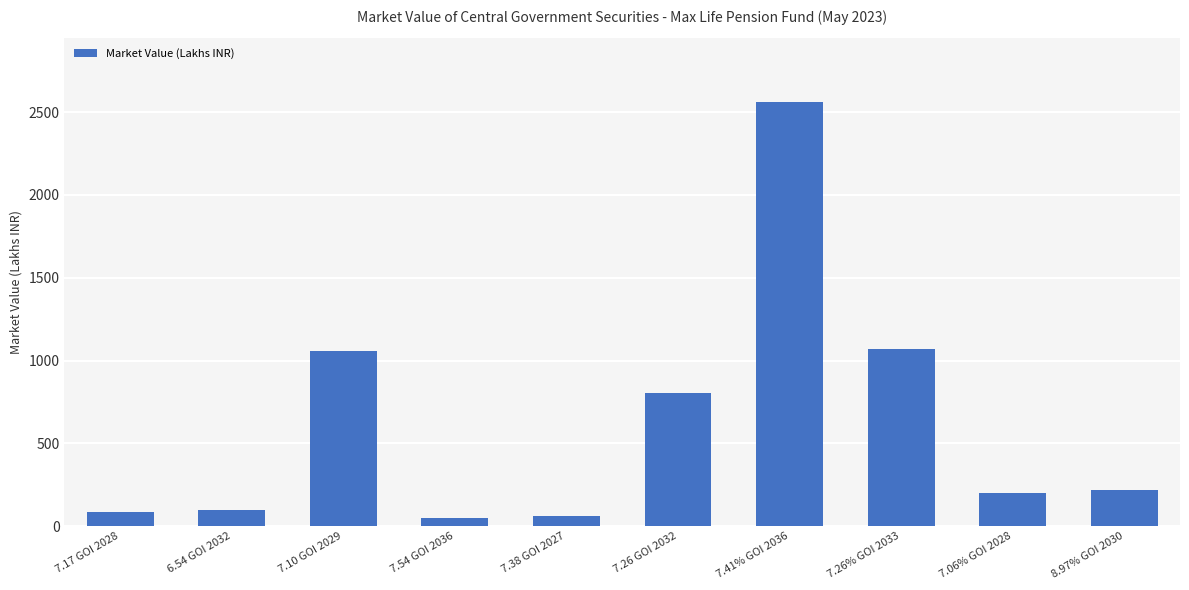

The value at 7.26% GOI 2033 is 1722.1. True or false?

False